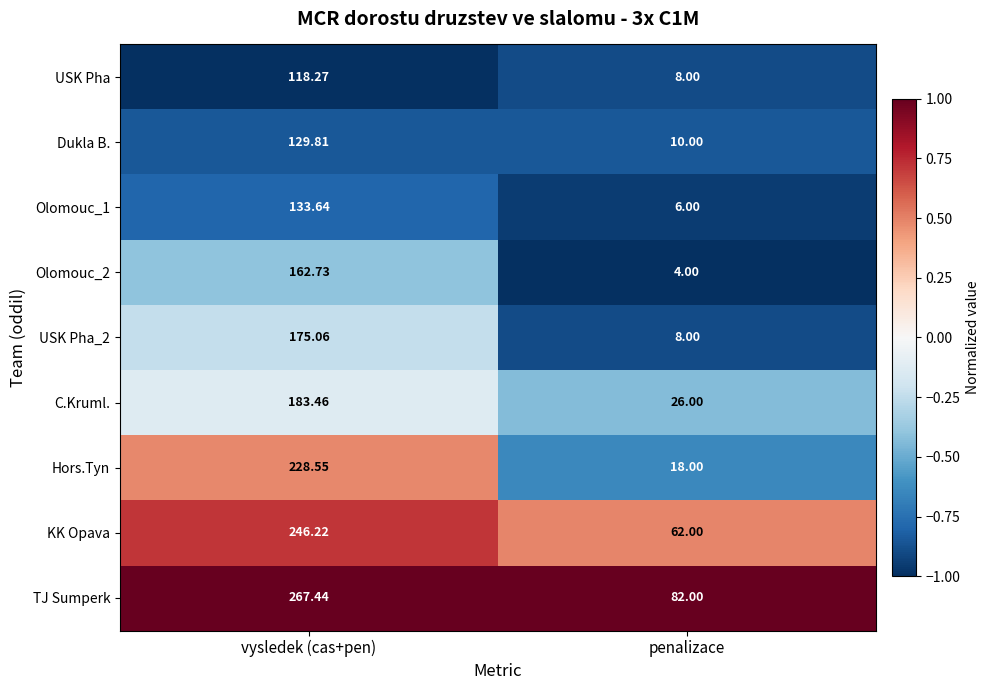

Which series changed the most between vysledek (cas+pen) and penalizace?

Hors.Tyn